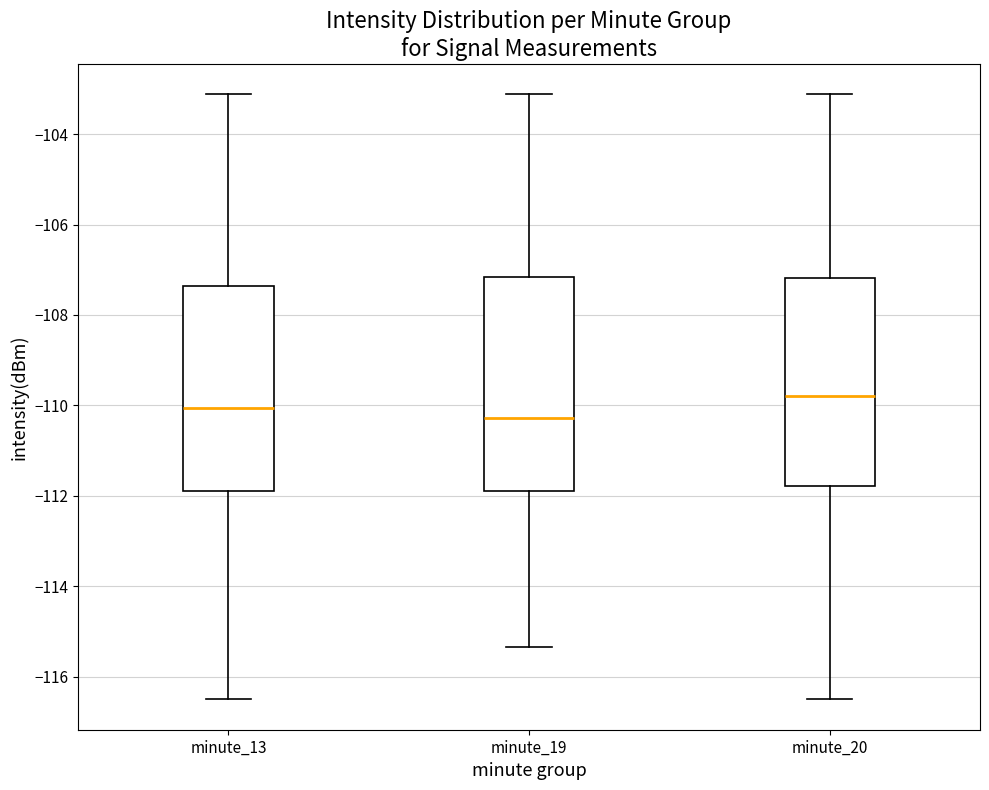

Reading left to right, transcribe this box plot: for each box, give where its median line is, the range the box spans, and where its two whiskers end, as read against the y-axis. The values are not printed on the chart, so give them approximately, as read against the axis.

minute_13: median -110.0, box -112.0 to -107.4, whiskers -116.6 to -103.2
minute_19: median -110.2, box -111.8 to -107.2, whiskers -115.4 to -103.2
minute_20: median -109.8, box -111.8 to -107.2, whiskers -116.6 to -103.2